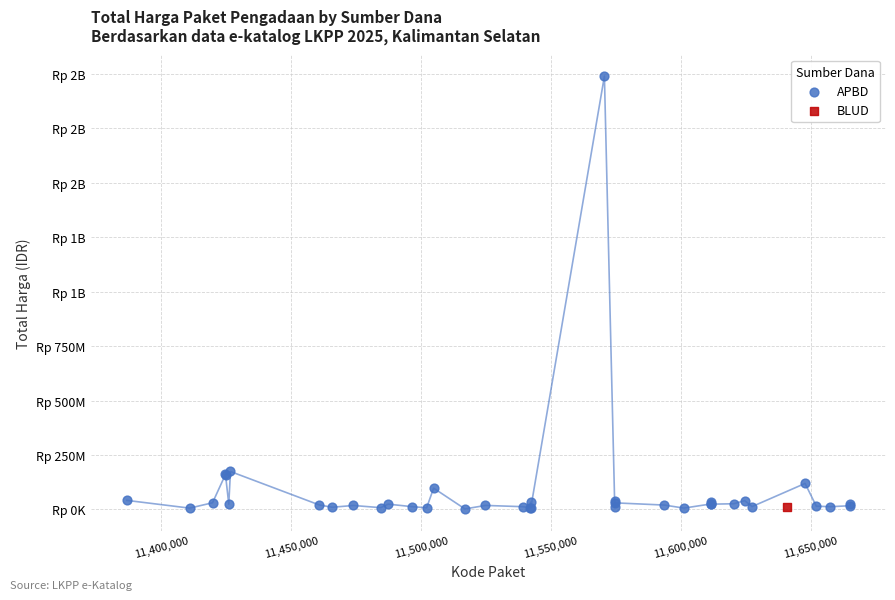

What are all the series names shown in the legend?

APBD, BLUD